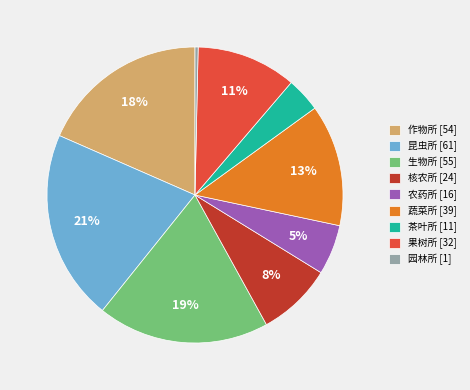

Combined, do 昆虫所 and 核农所 account for over 50%?

No